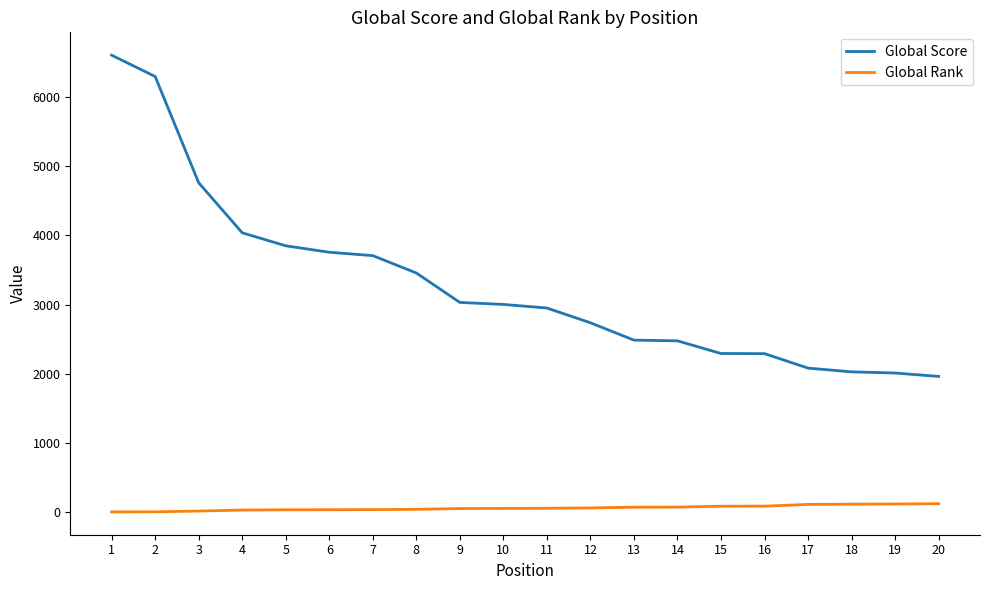

List the series in order of their peak value, highest first.

Global Score, Global Rank